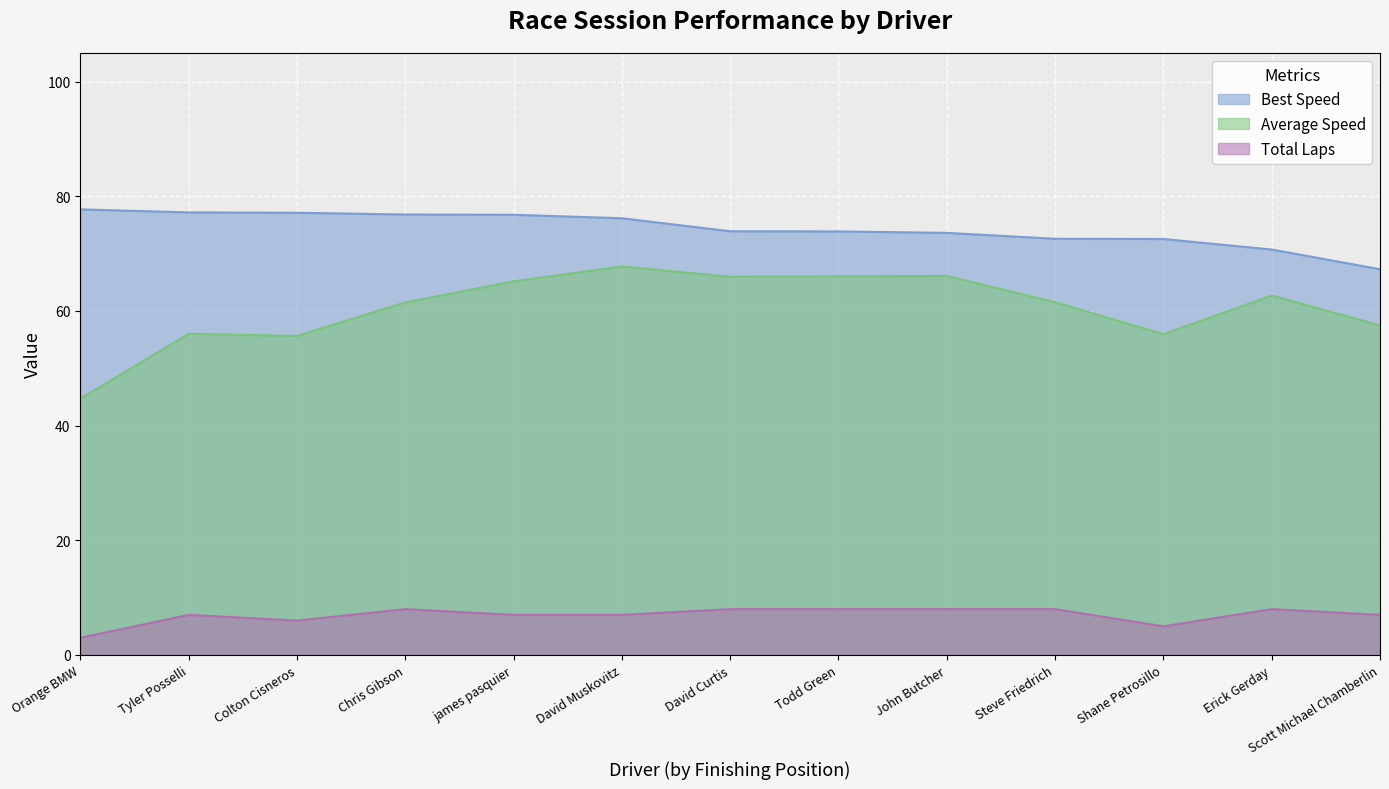

List the series in order of their overall mean, lowest first.

Total Laps, Average Speed, Best Speed